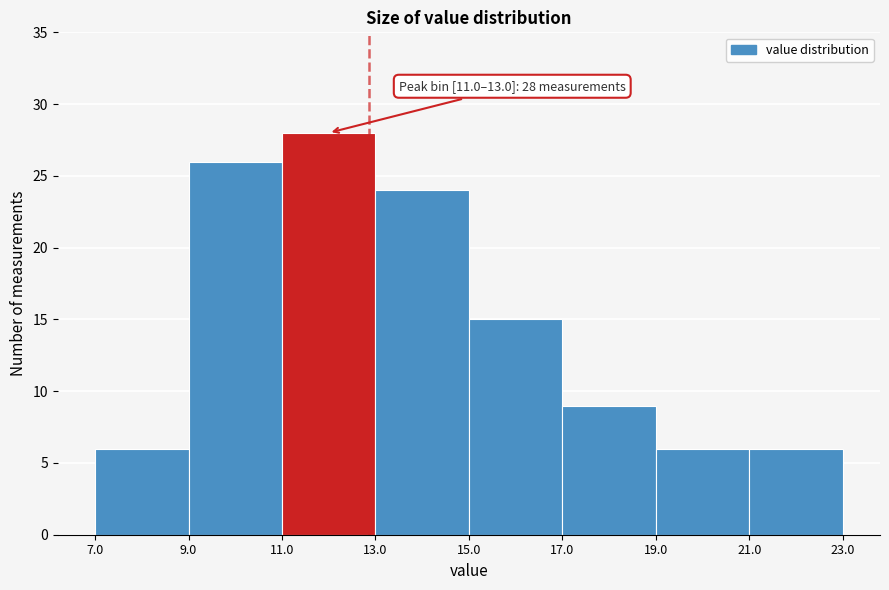

Which range on the x-axis has the tallest bar?

11.0 to 13.0